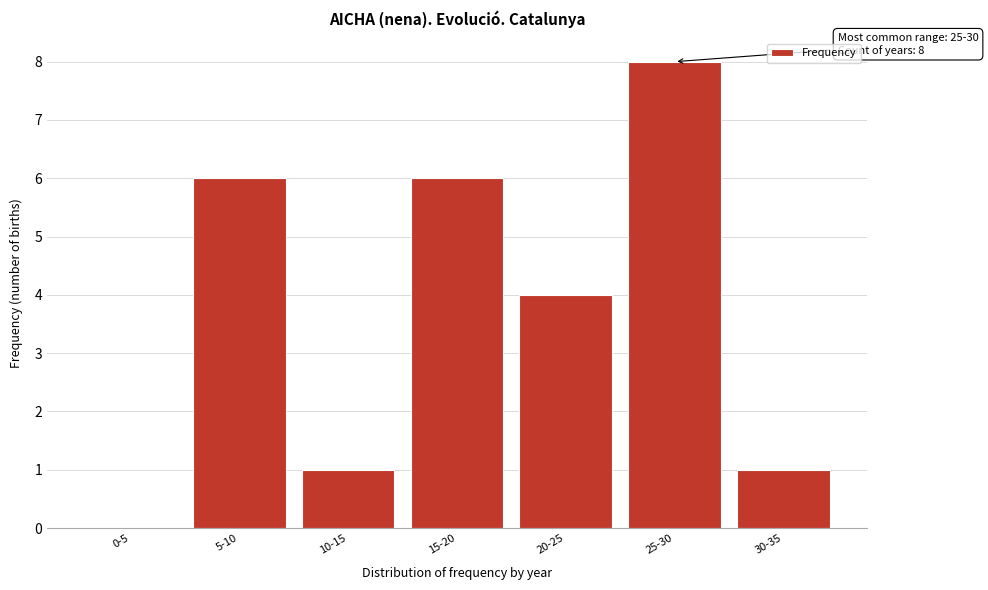

Reading left to right, extract all data points from this chart.

0-5=0	5-10=6	10-15=1	15-20=6	20-25=4	25-30=8	30-35=1